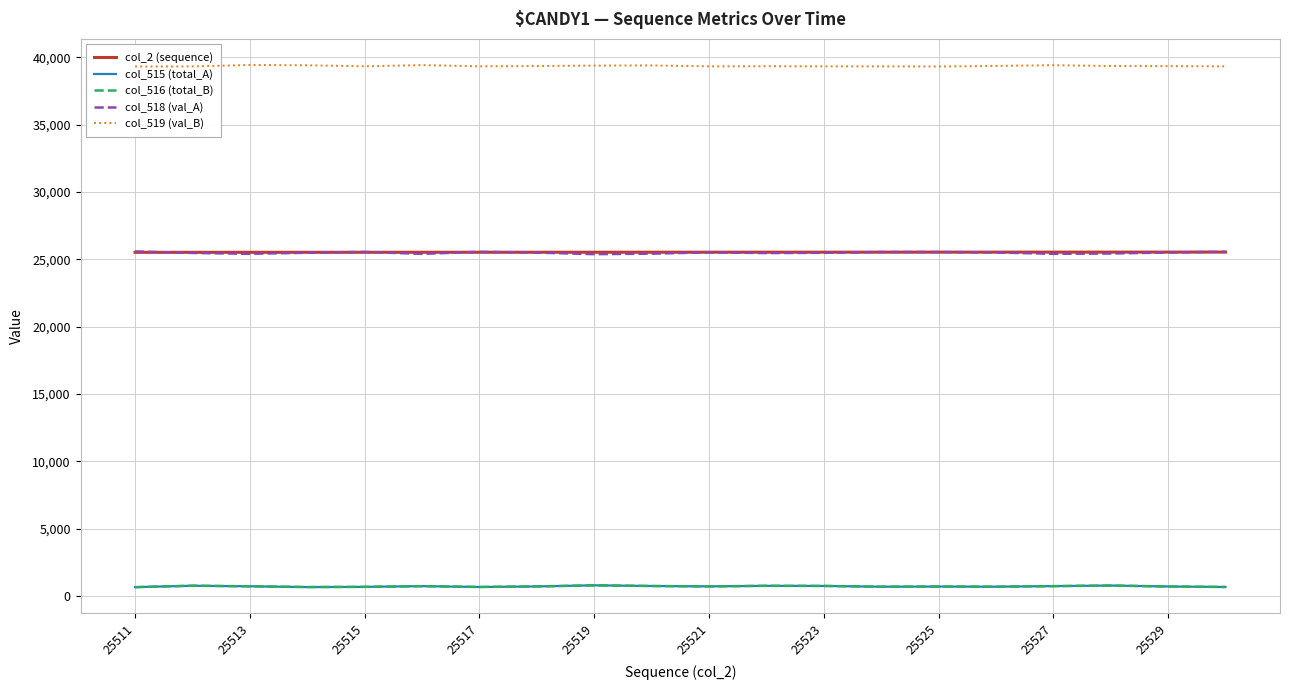

True or false: col_515 (total_A) and col_518 (val_A) cross at least once.

False